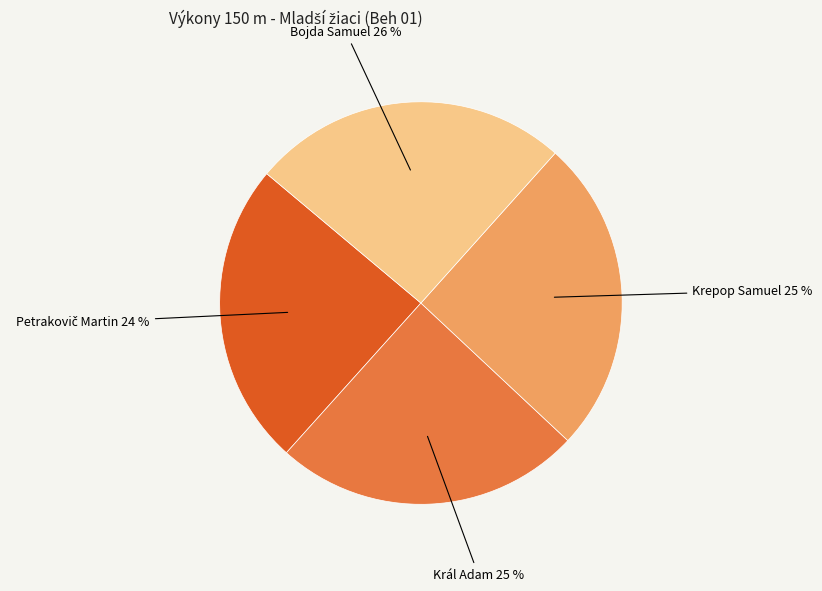

Is there a majority slice in this chart?

No